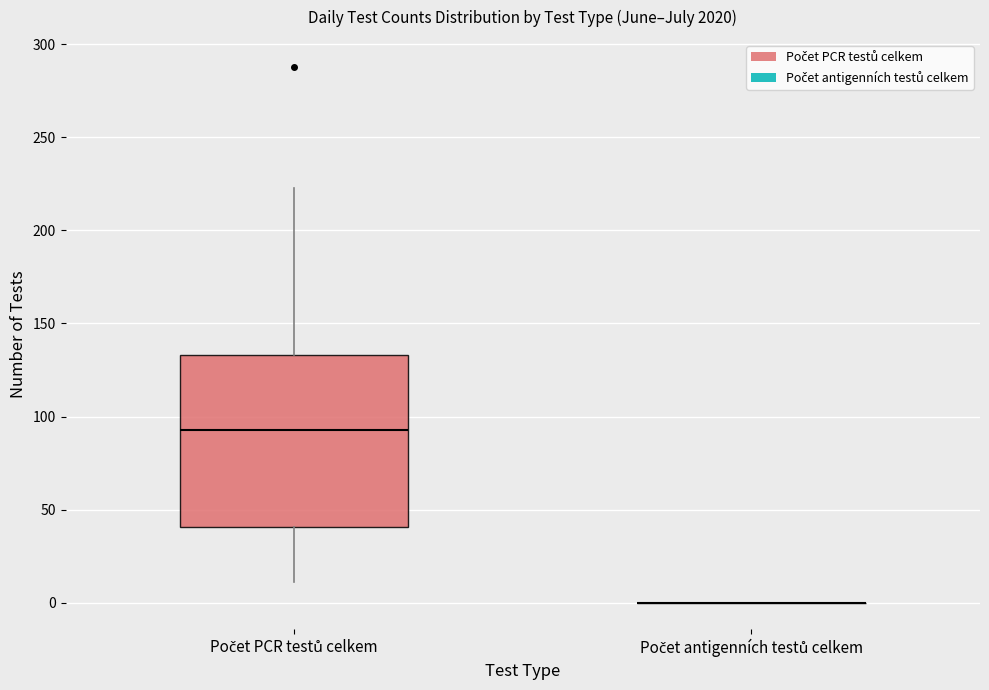

Where is the upper edge of the box for Počet PCR testů celkem on the y-axis? The values are not printed on the chart, so give them approximately, as read against the axis.

135